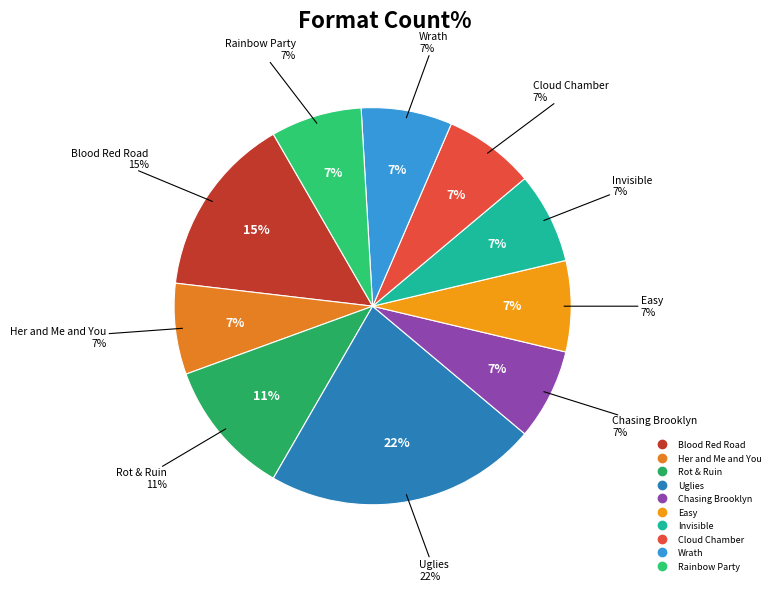

To the nearest percent, what percentage of the pie is Wrath?

7%